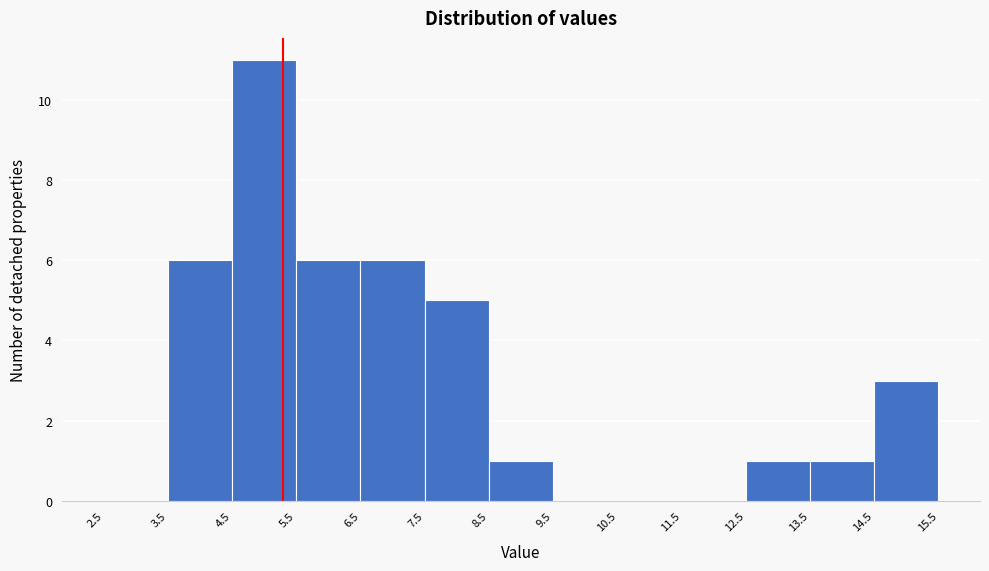

Reading left to right, transcribe this chart: for each bar, give the range it covers on the x-axis and its height. The values are not printed on the chart, so give them approximately, as read against the axis.

2.5 to 3.5: 0
3.5 to 4.5: 6
4.5 to 5.5: 11
5.5 to 6.5: 6
6.5 to 7.5: 6
7.5 to 8.5: 5
8.5 to 9.5: 1
9.5 to 10.5: 0
10.5 to 11.5: 0
11.5 to 12.5: 0
12.5 to 13.5: 1
13.5 to 14.5: 1
14.5 to 15.5: 3